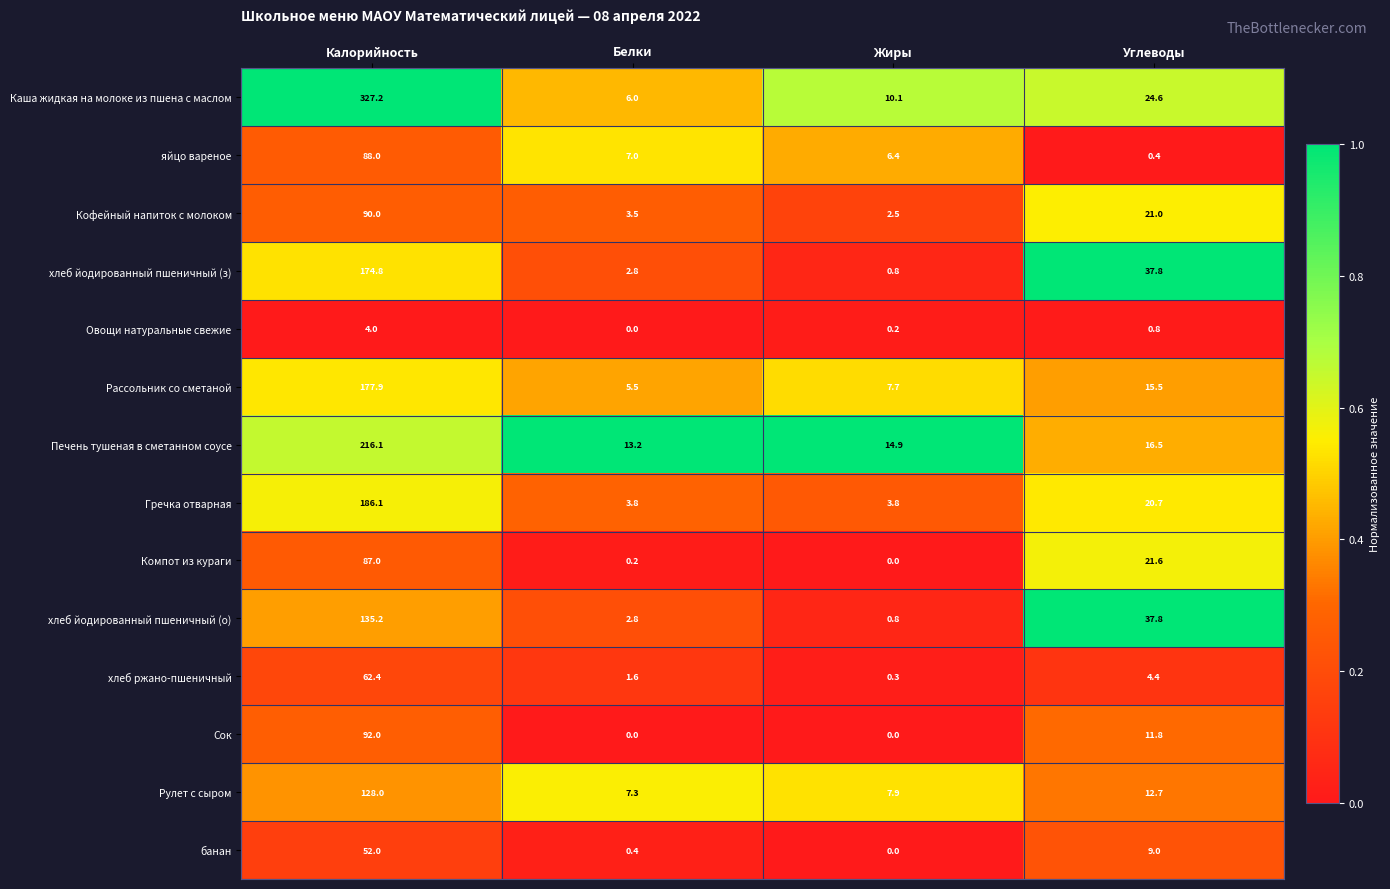

Which series has the largest range (max minus min)?

Каша жидкая на молоке из пшена с маслом